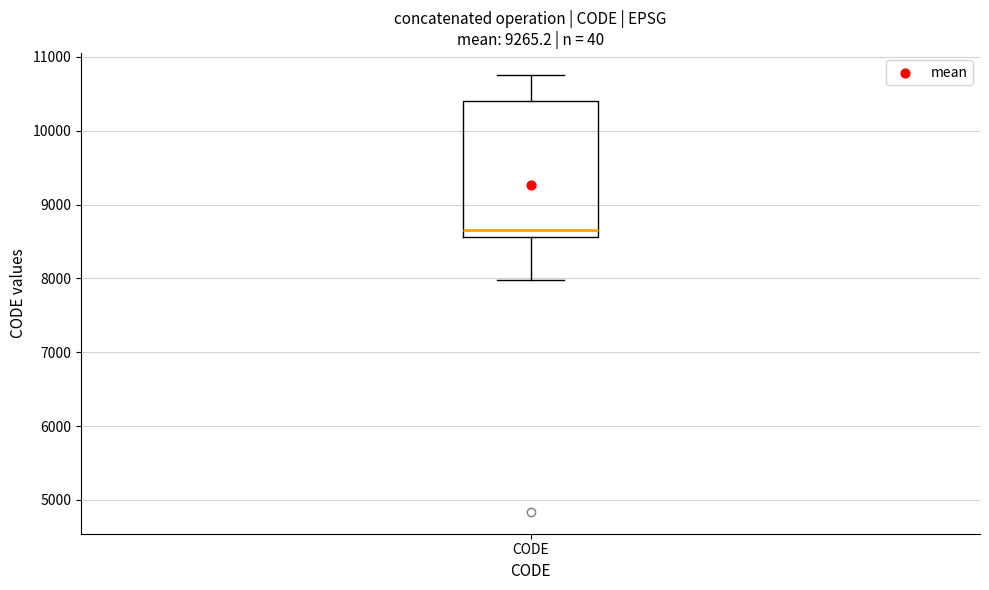

Where does the median line of the box for CODE sit on the y-axis? The values are not printed on the chart, so give them approximately, as read against the axis.

8700